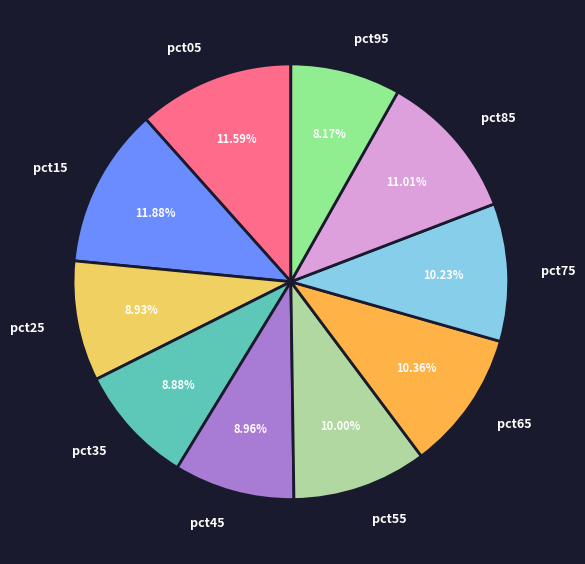

To the nearest percent, what is the average slice percentage?

10%